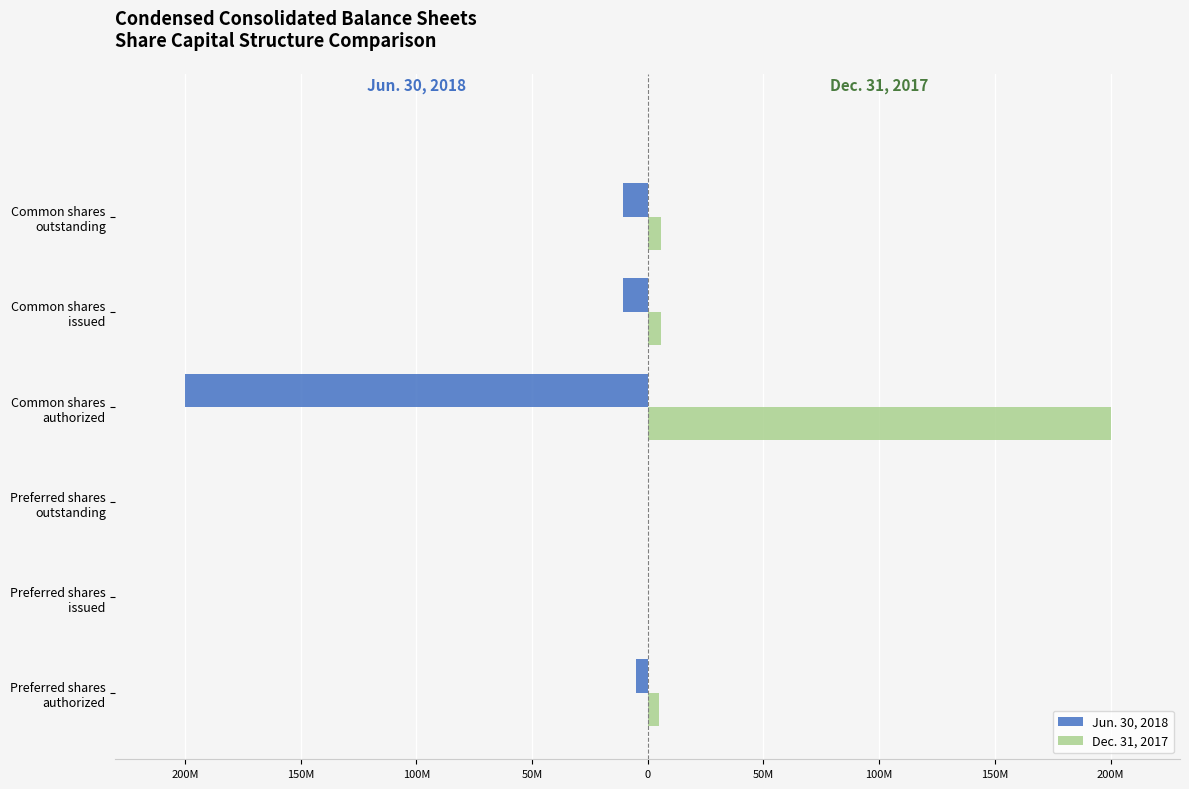

How many values in Dec. 31, 2017 are above zero?

4